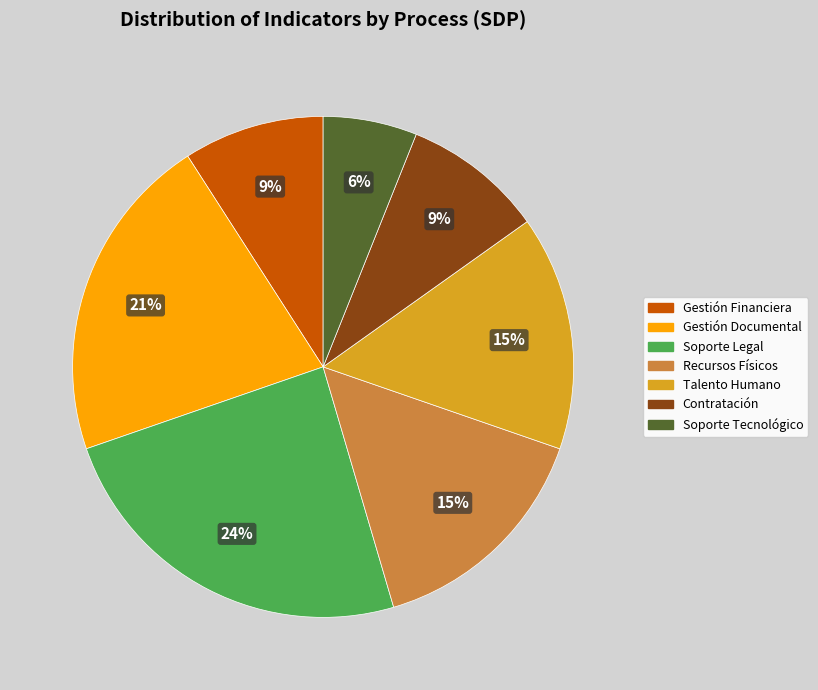

Does any single category account for the majority?

No